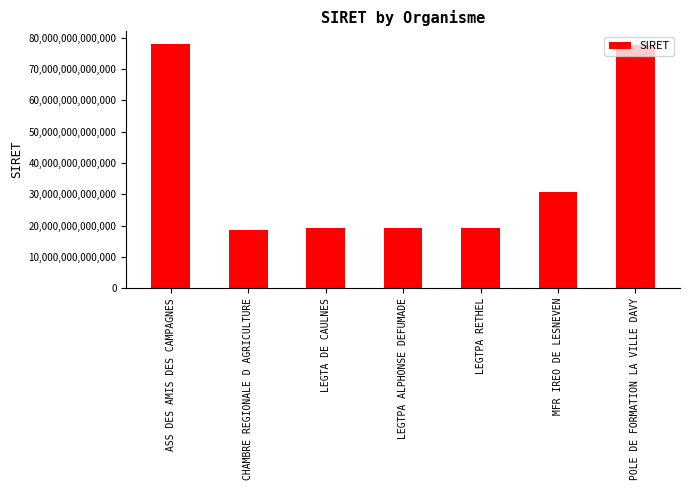

At which label is the value closest to 48259630550035?

MFR IREO DE LESNEVEN